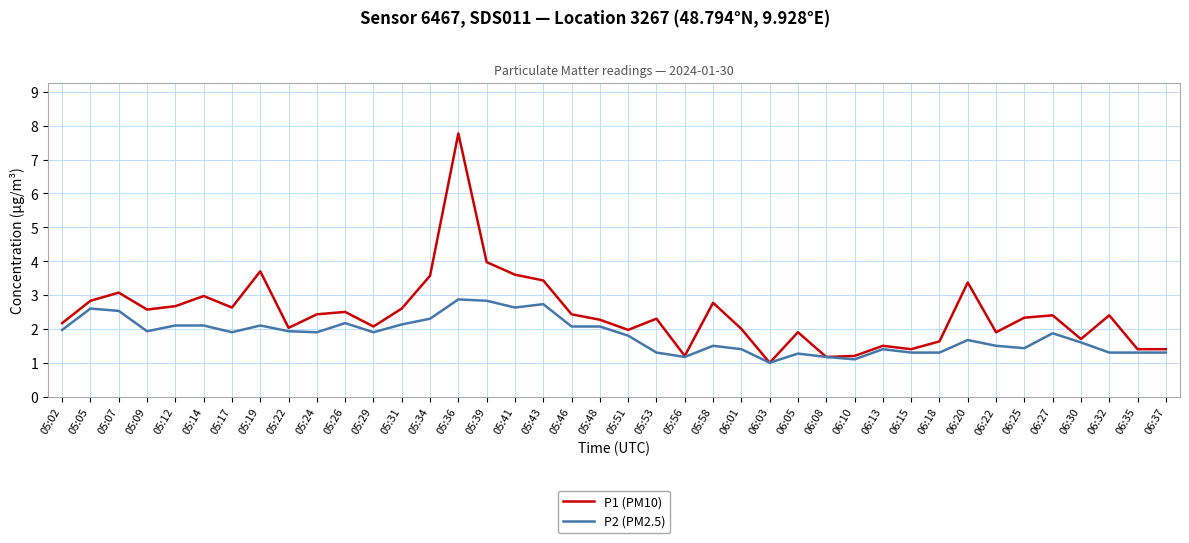

What are all the series names shown in the legend?

P1 (PM10), P2 (PM2.5)